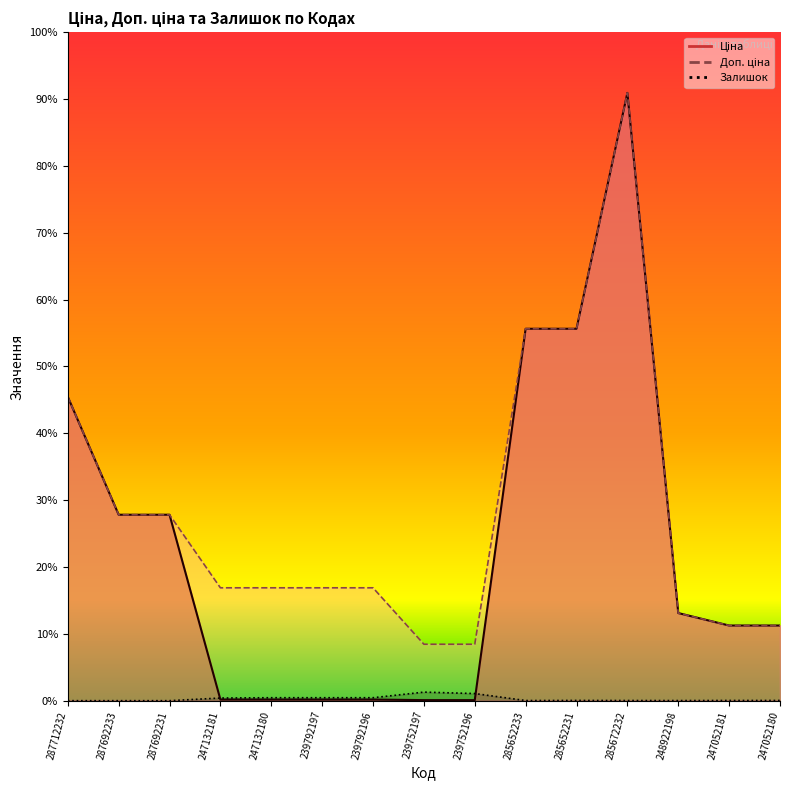

What position from the right is 239792197?

10